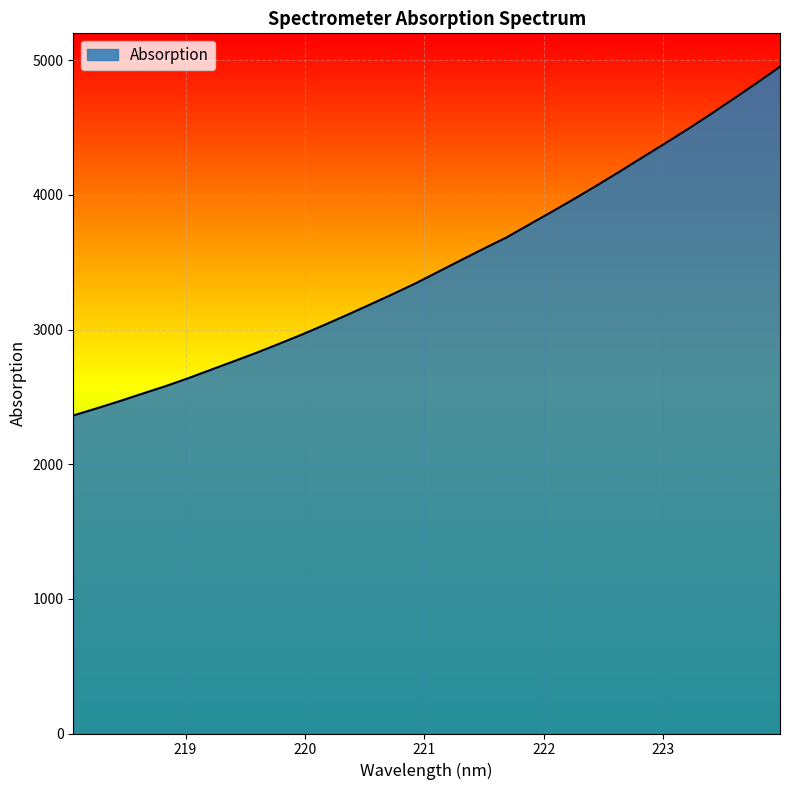

Reading left to right, extract all data points from this chart.

2362.4	2413.6	2466.8	2522.6	2577.5	2636.7	2699.8	2762.7	2826.0	2893.1	2961.8	3034.3	3109.0	3185.6	3263.4	3343.3	3429.7	3516.1	3601.6	3685.0	3781.4	3876.8	3974.5	4074.7	4178.1	4283.4	4387.8	4494.5	4604.9	4718.7	4834.3	4952.8